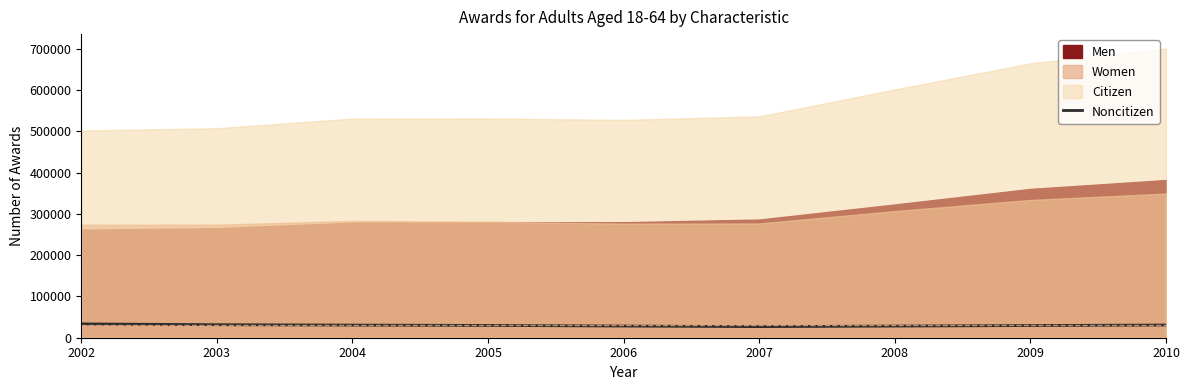

The chart shows a value of 29537 at 2009. True or false?

True